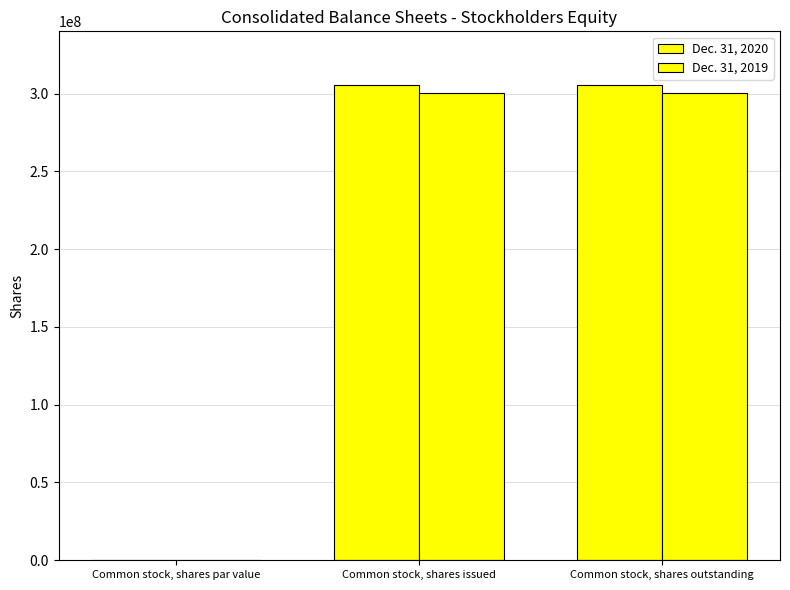

Which category has the lowest value in the Dec. 31, 2020 series?

Common stock, shares par value